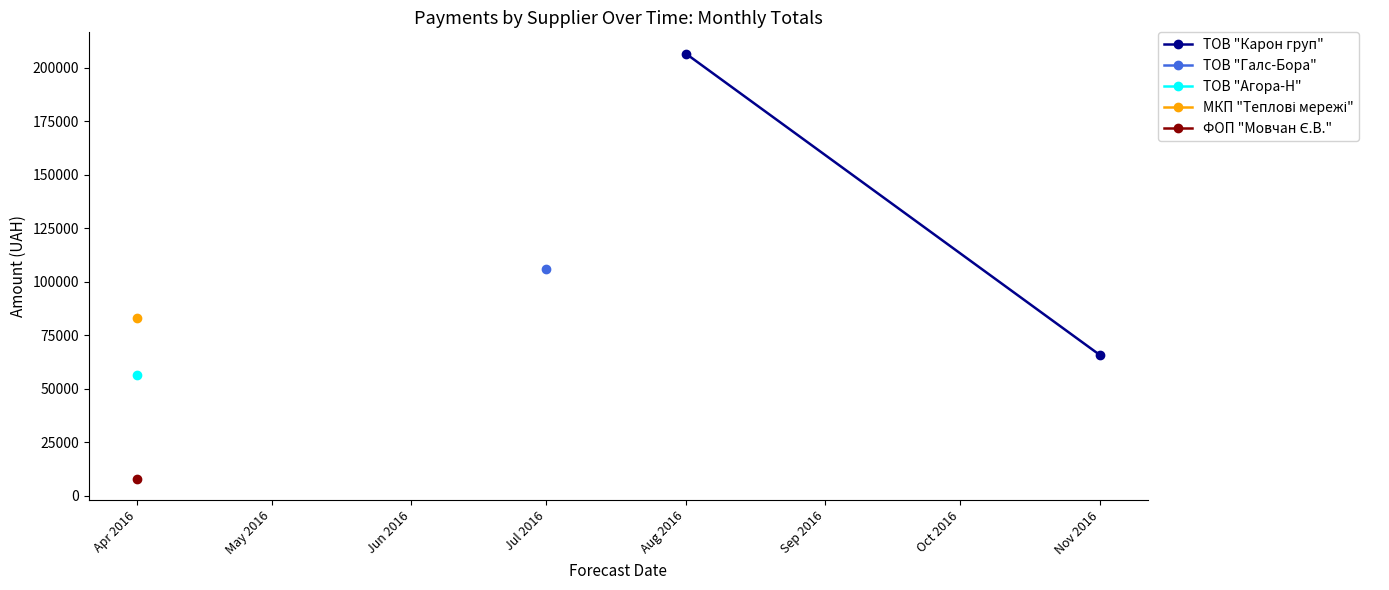

What is the maximum value shown in the chart?

206631.6